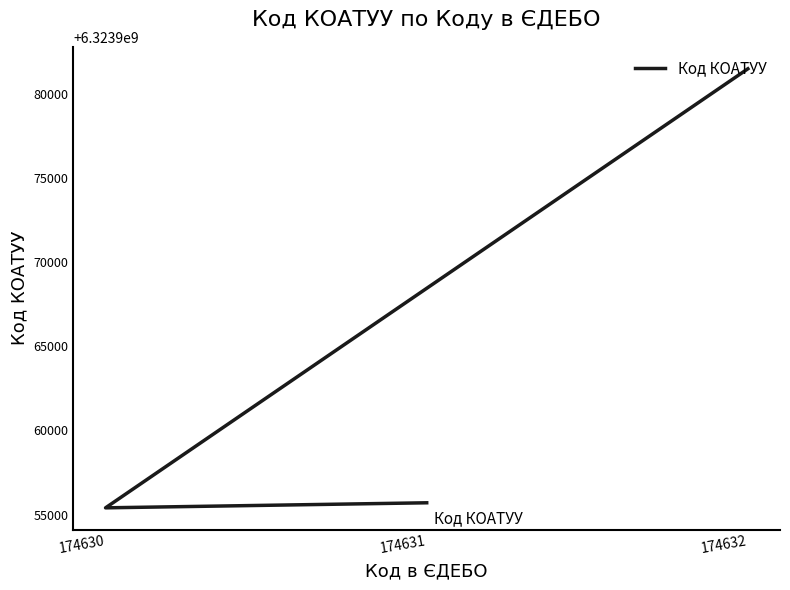

How many values are below 6323955700?

1